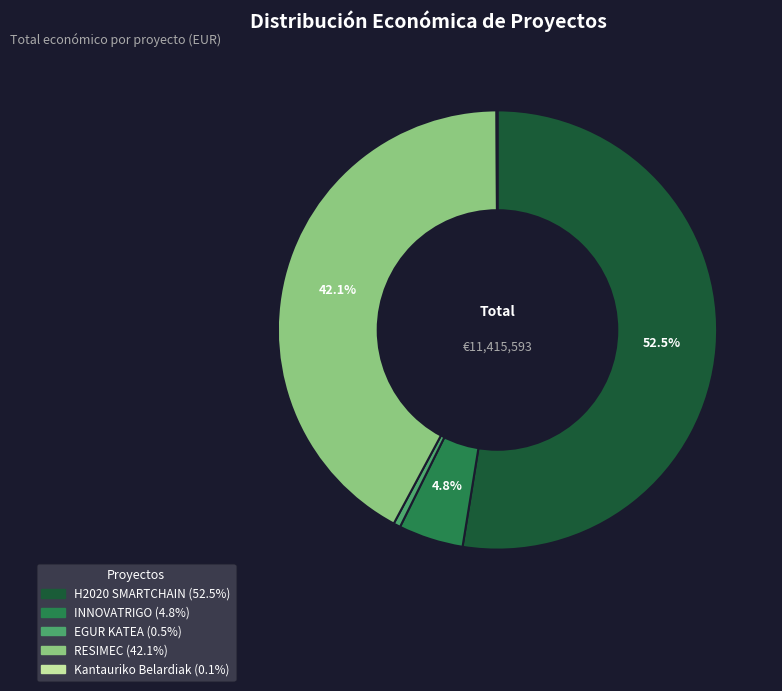

Is there any slice that represents more than half of the pie?

Yes